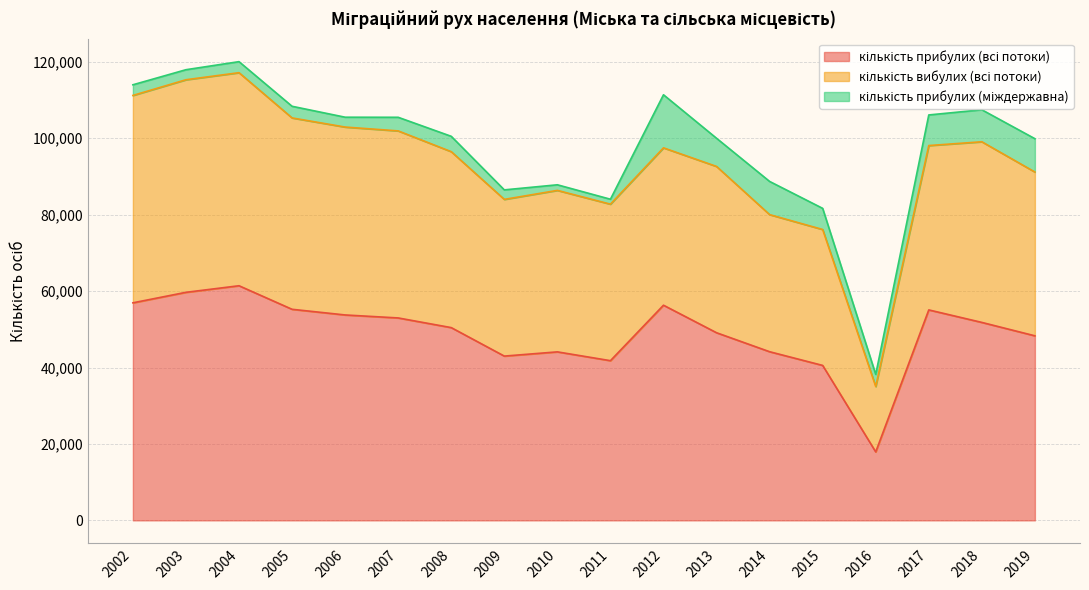

True or false: кількість вибулих (всі потоки) and кількість прибулих (всі потоки) cross at least once.

False